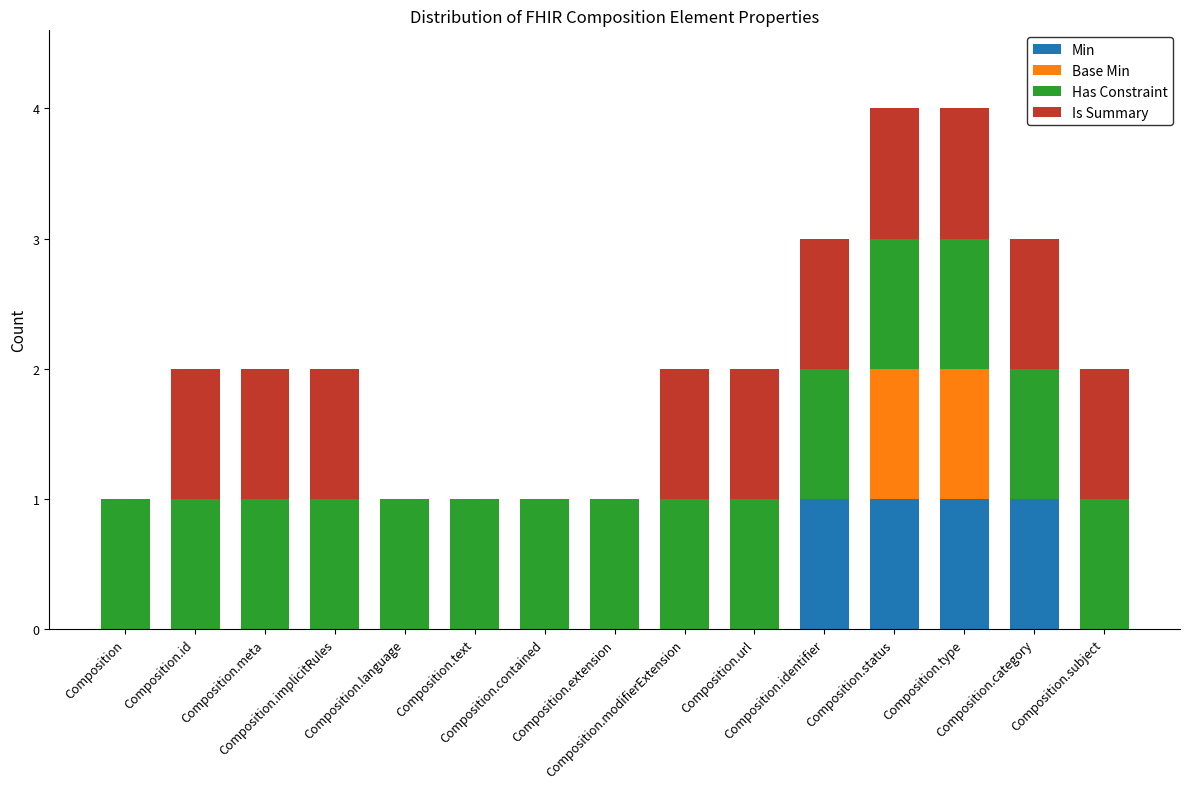

Are the bars grouped side by side (vs. stacked)?

No